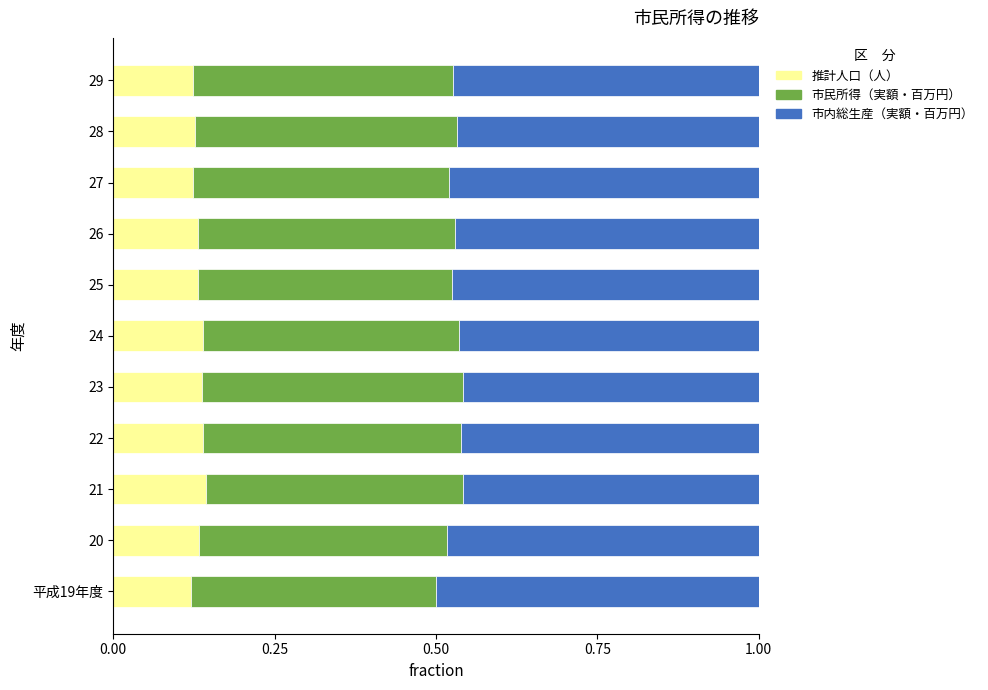

What is the total value across all series at 20?

1.0